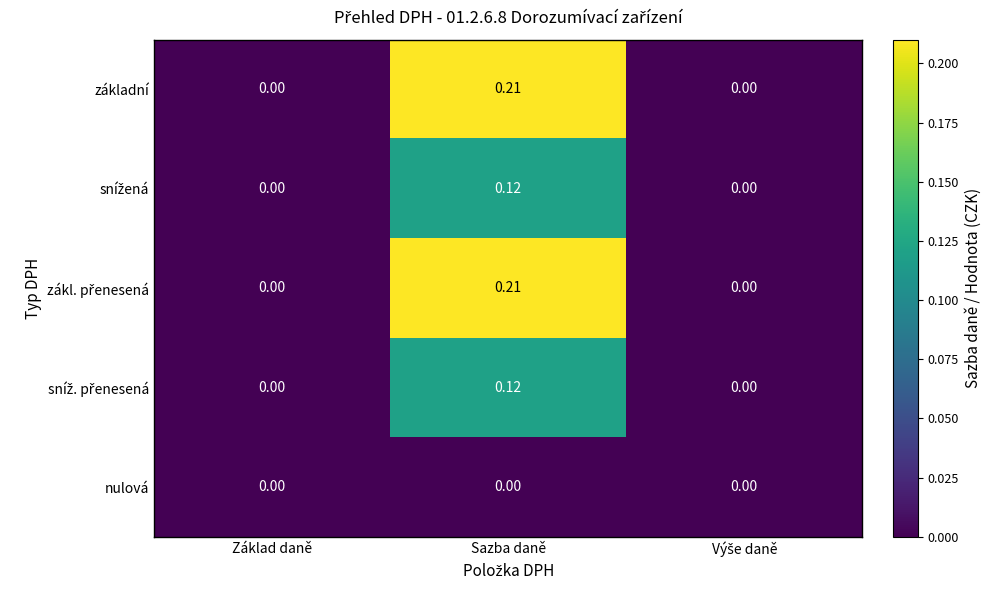

At which category is the sum across all series the highest?

Sazba daně